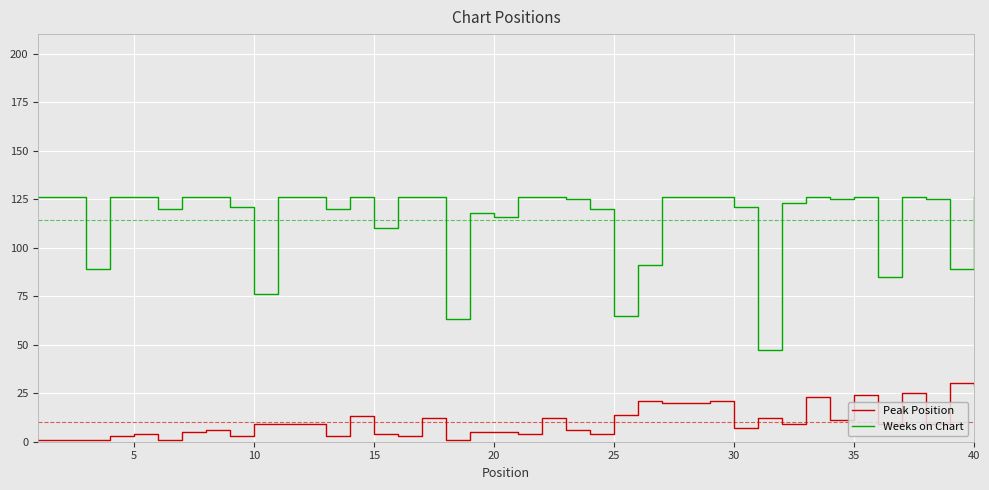

What are all the series names shown in the legend?

Peak Position, Weeks on Chart